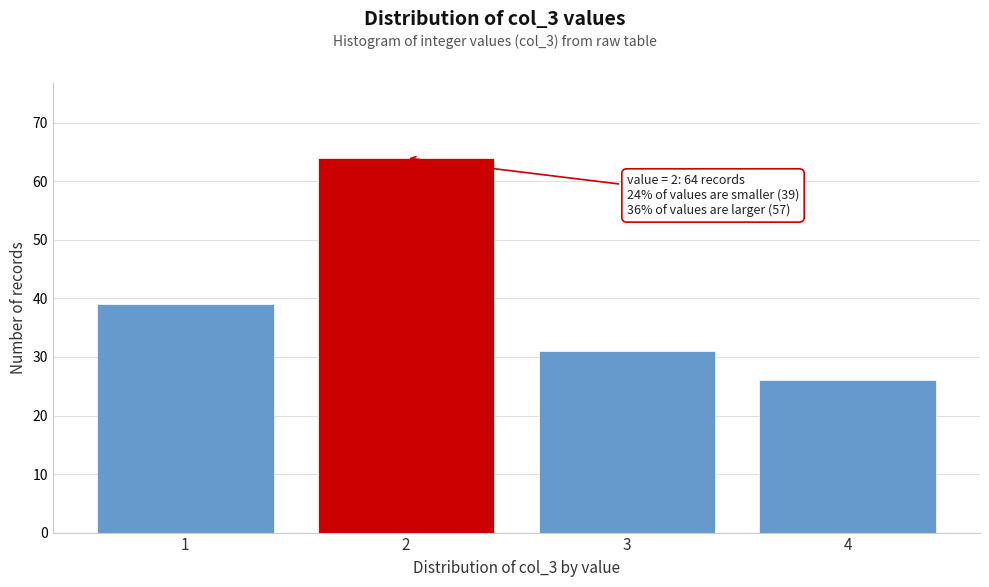

Reading left to right, what are all the values shown in this chart?

1=39	2=64	3=31	4=26